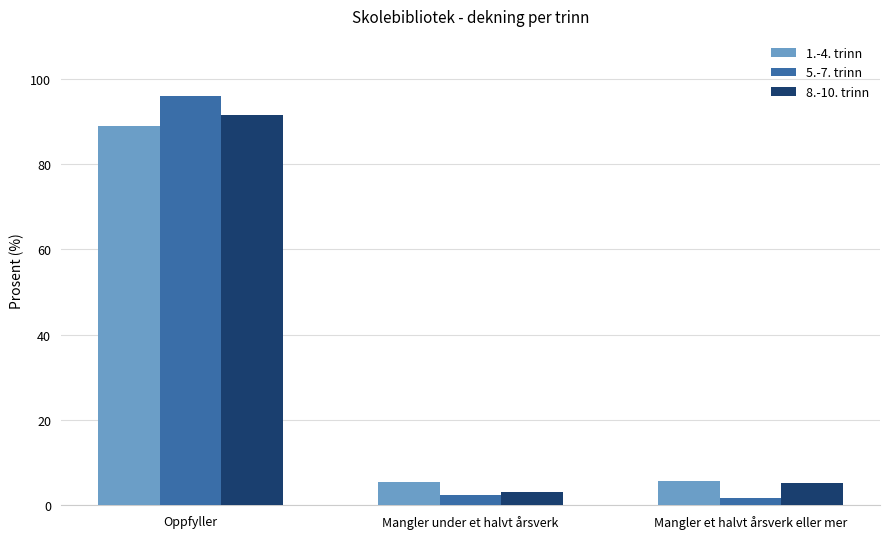

What is the minimum value for 8.-10. trinn?

3.2